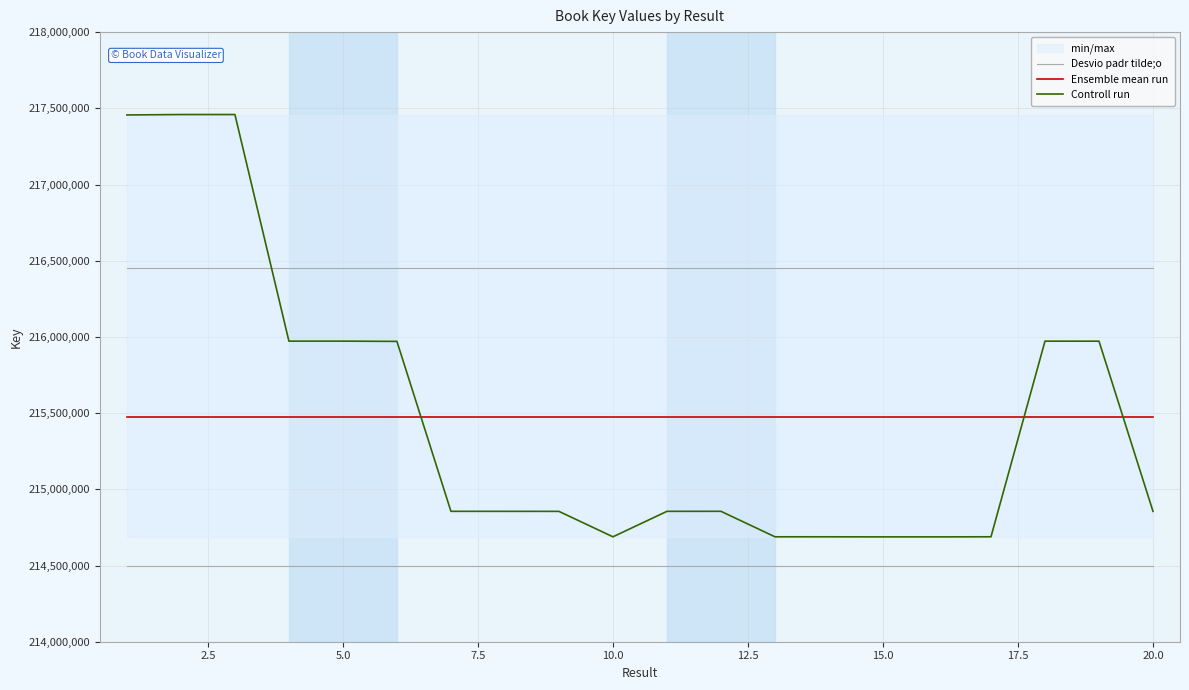

What is the minimum value for Controll run?

214687873.0